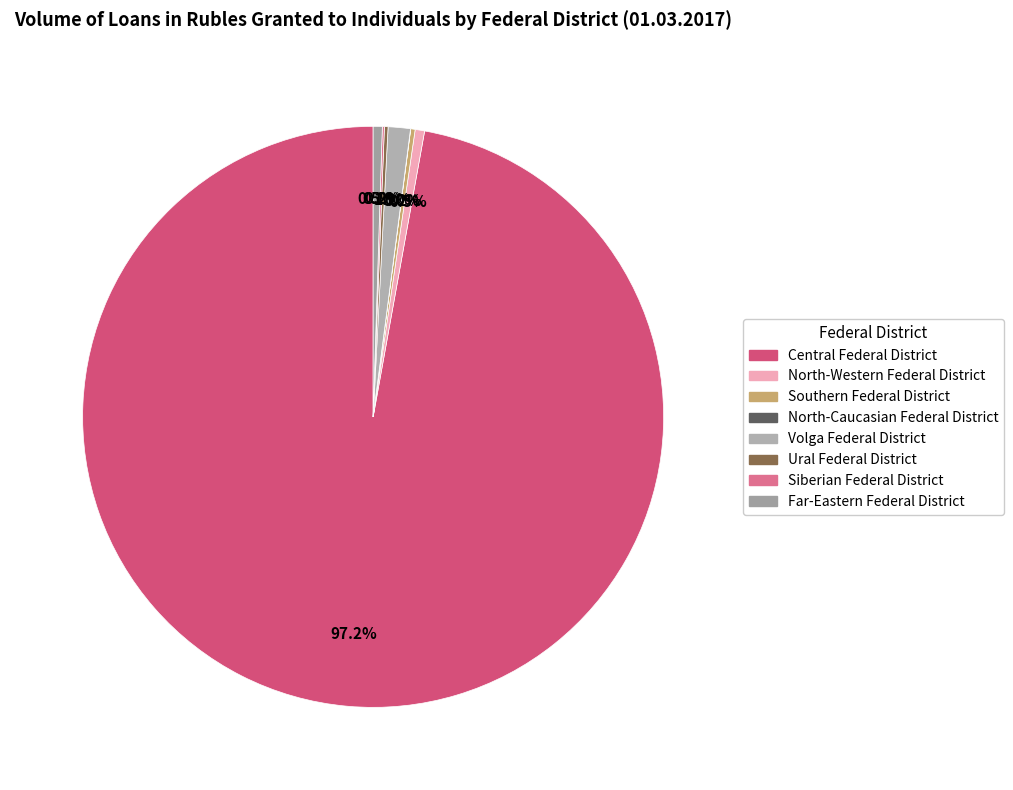

The Central Federal District slice represents 99% of the pie. True or false?

False